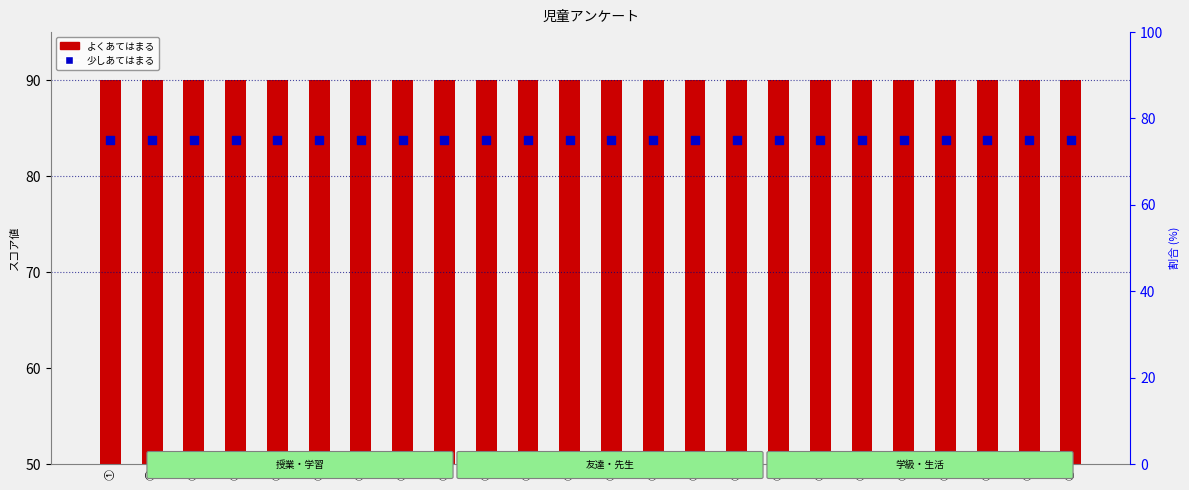

At how many categories does at least one series exceed 78?

24